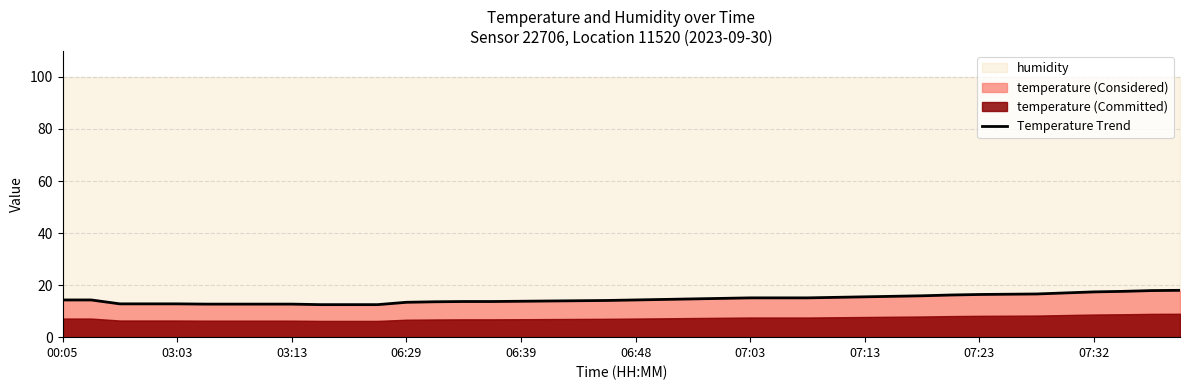

Reading left to right, extract all data points from this chart.

14.3	14.3	12.8	12.8	12.8	12.7	12.7	12.7	12.7	12.5	12.5	12.5	13.4	13.6	13.7	13.7	13.8	13.9	14.0	14.1	14.3	14.5	14.7	14.9	15.1	15.1	15.1	15.3	15.5	15.7	15.9	16.2	16.4	16.5	16.6	17.0	17.4	17.6	17.9	18.0